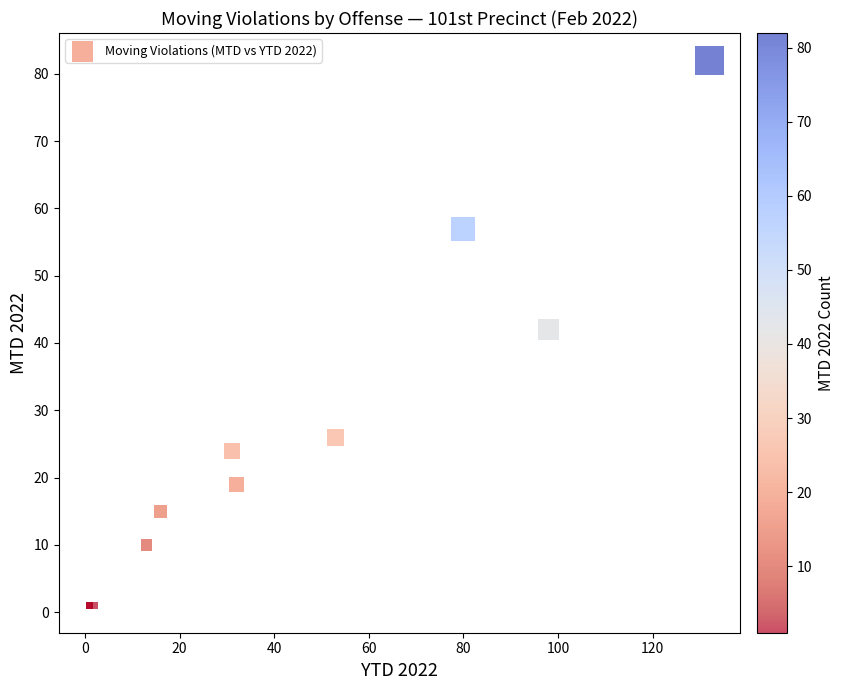

What Y value in the scatter plot is closest to 41?

42